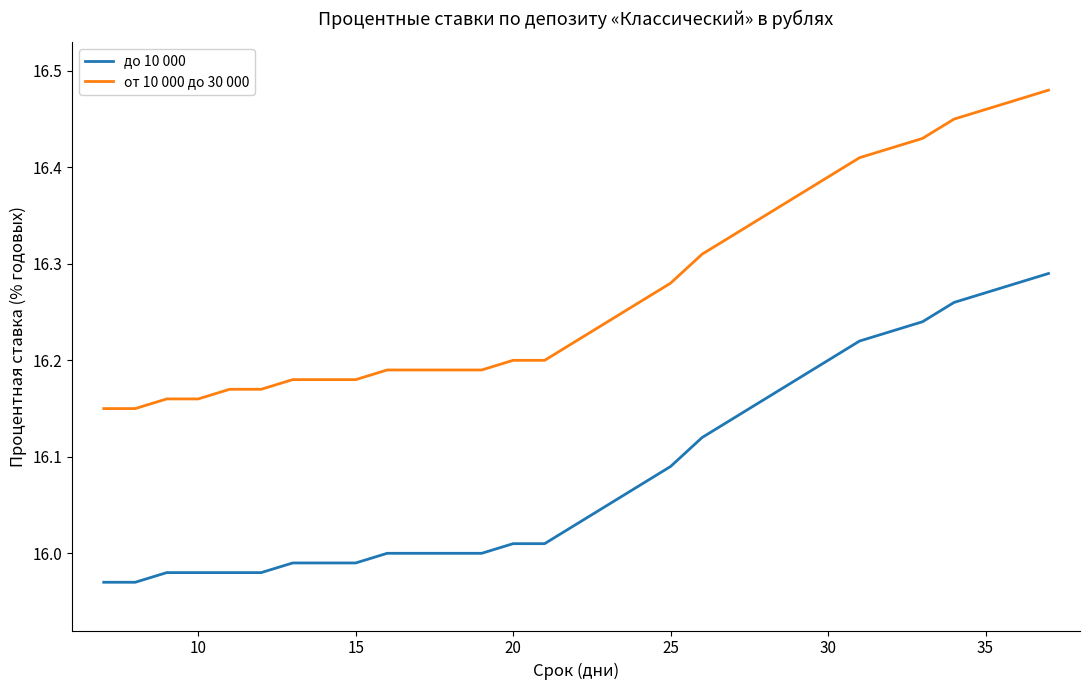

Which series has the largest total across all categories?

от 10 000 до 30 000